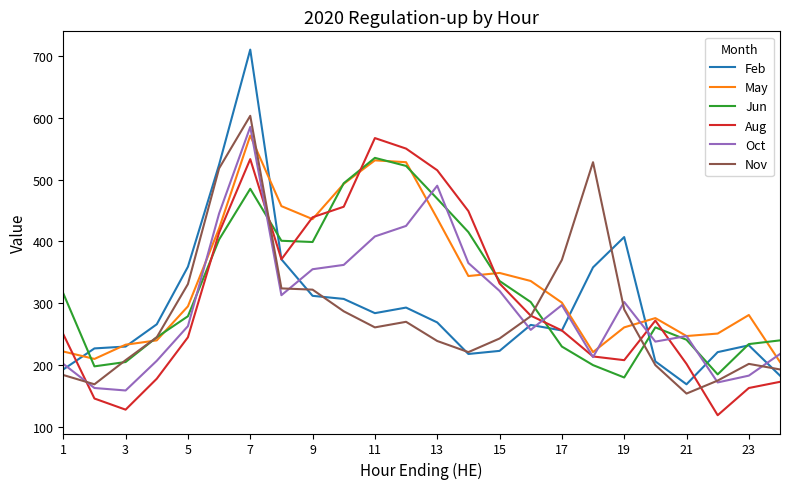

What is the maximum value for Nov?

603